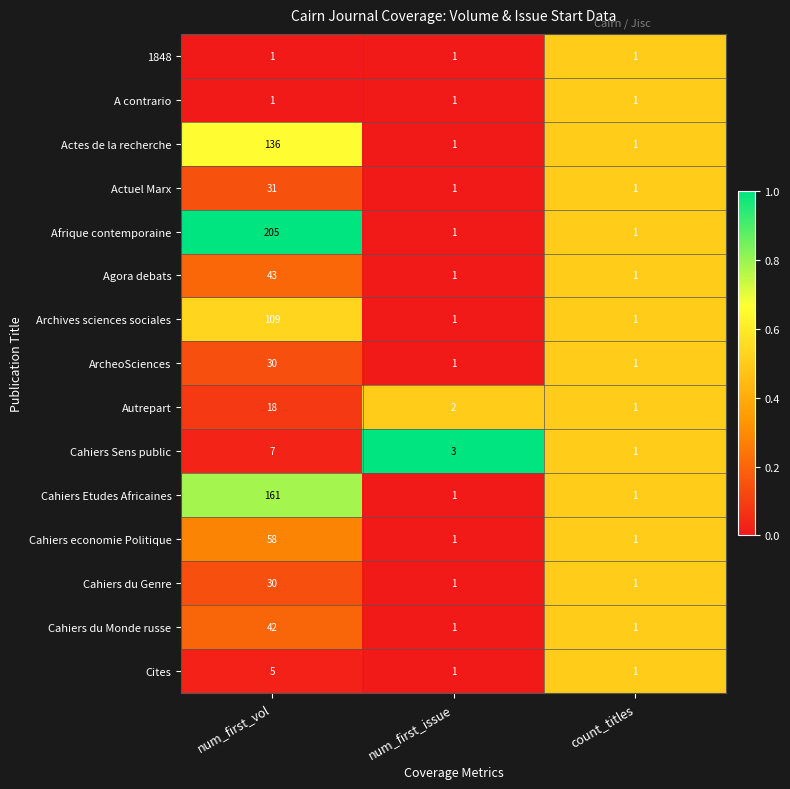

The Cahiers Sens public series shows 2 at num_first_issue. True or false?

False